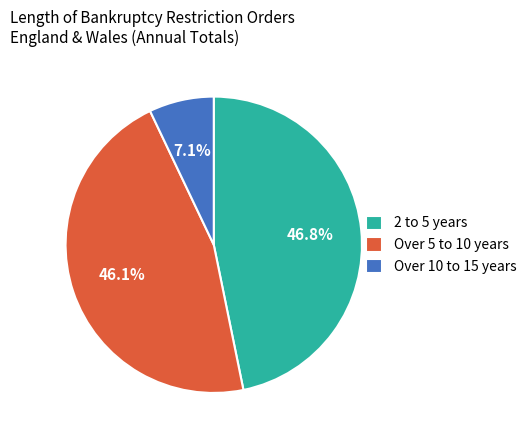

To the nearest percent, what is the difference between the largest and smallest slice percentages?

40%